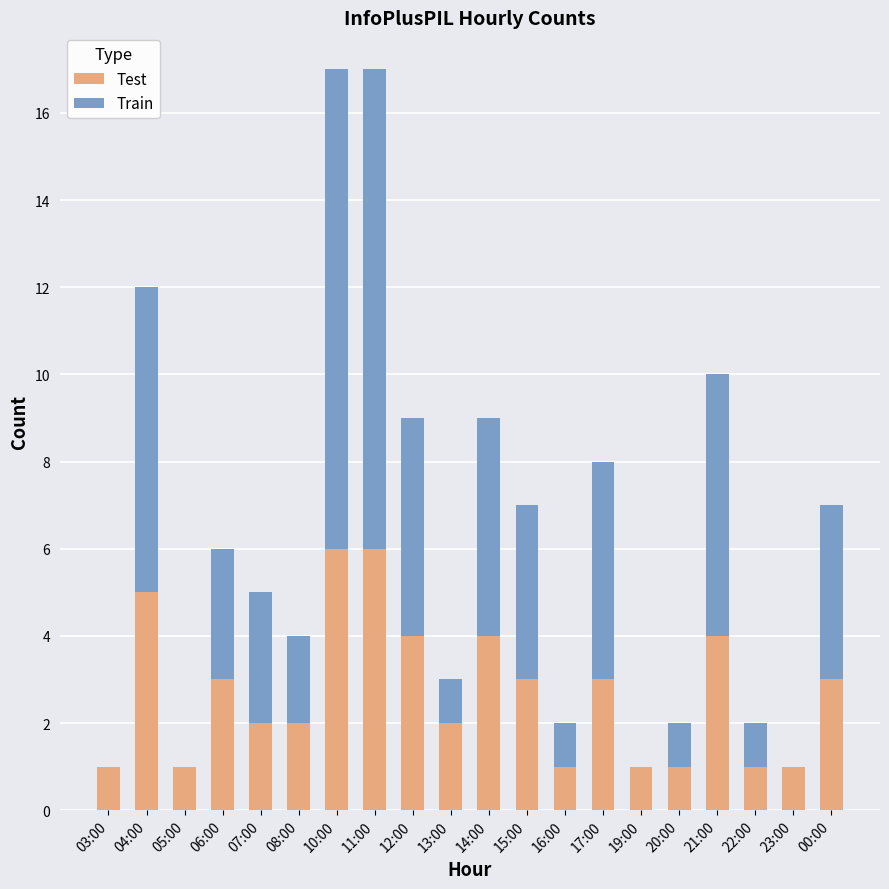

Count the number of categories in the chart.

20